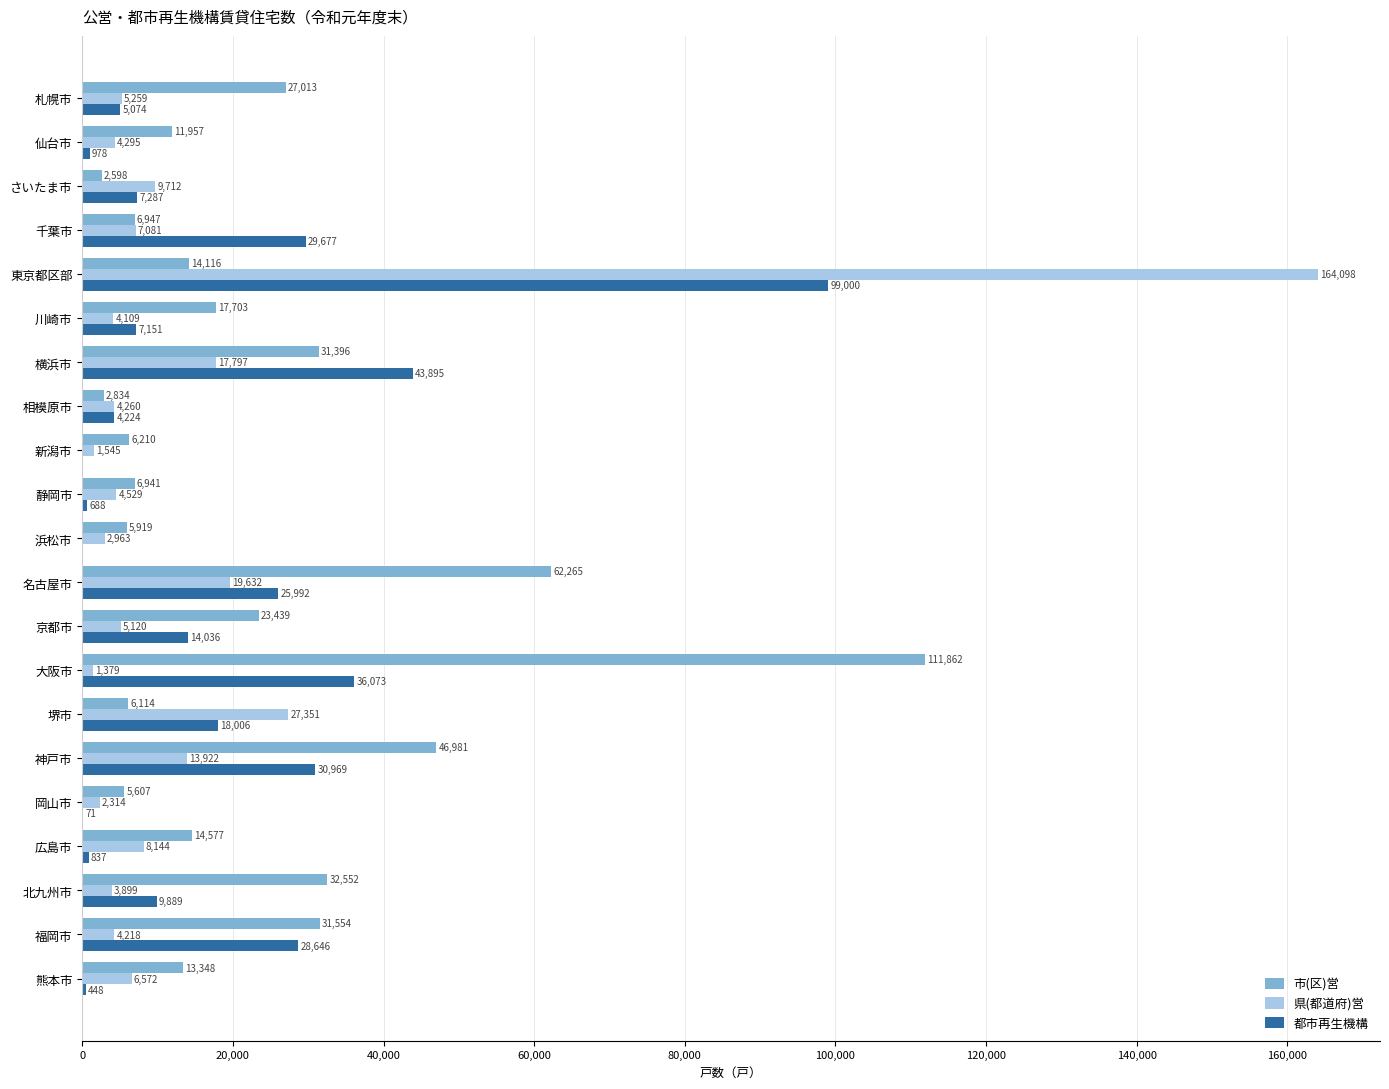

The value of 都市再生機構 at 堺市 is 18006. True or false?

True